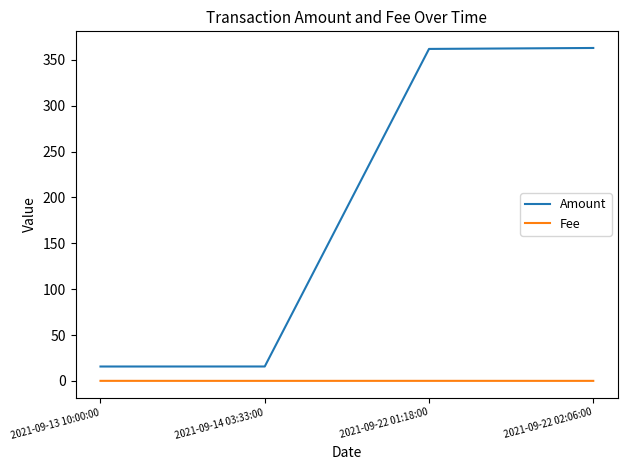

How many distinct data groups are displayed?

2